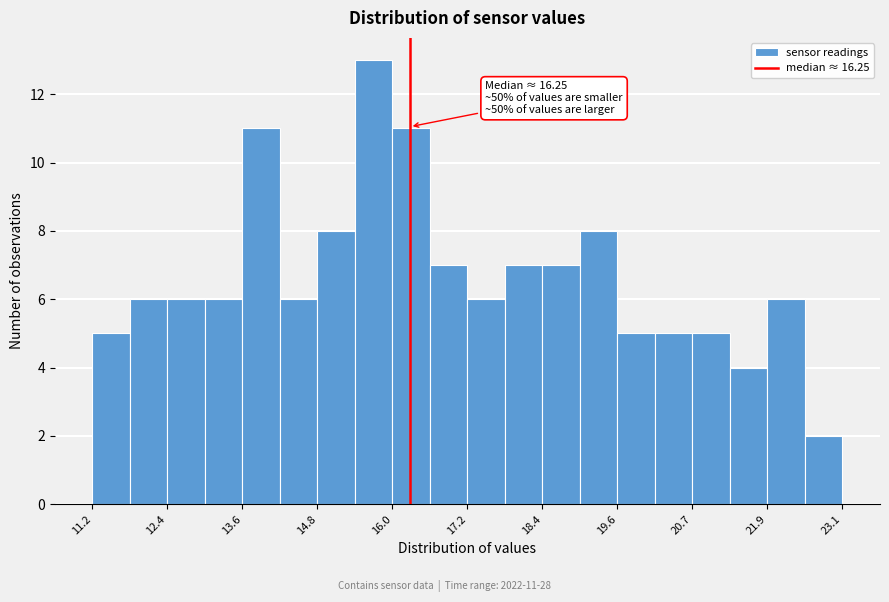

Around what value on the x-axis is the tallest bar? Give the approximate position of its centre, as read against the axis.

15.6